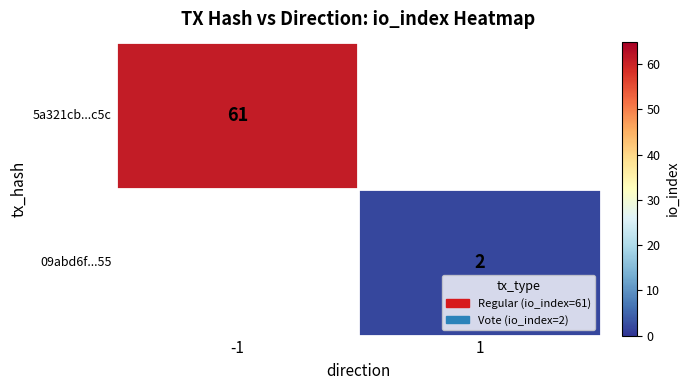

At how many categories does at least one series exceed 8?

1